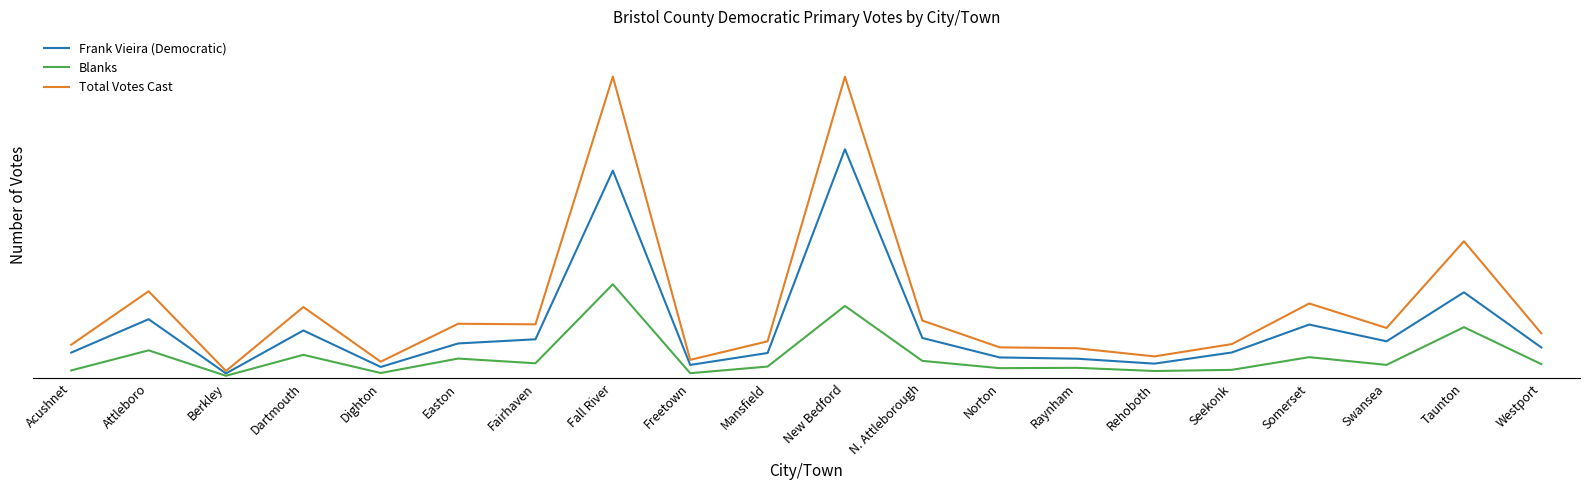

True or false: Blanks has a value of 1187 at Mansfield.

True